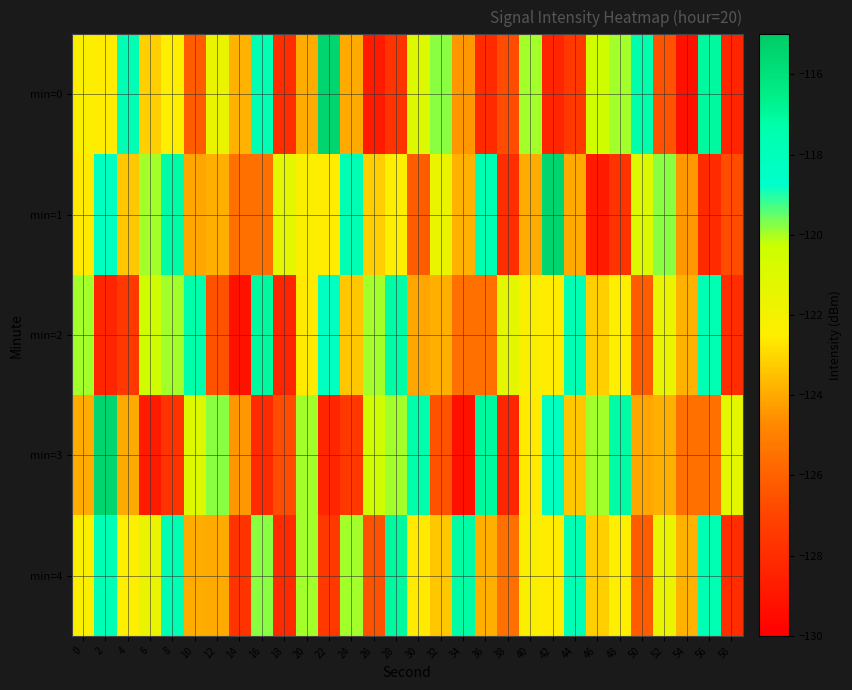

What is the spread (max minus min) of values at 48?

10.4